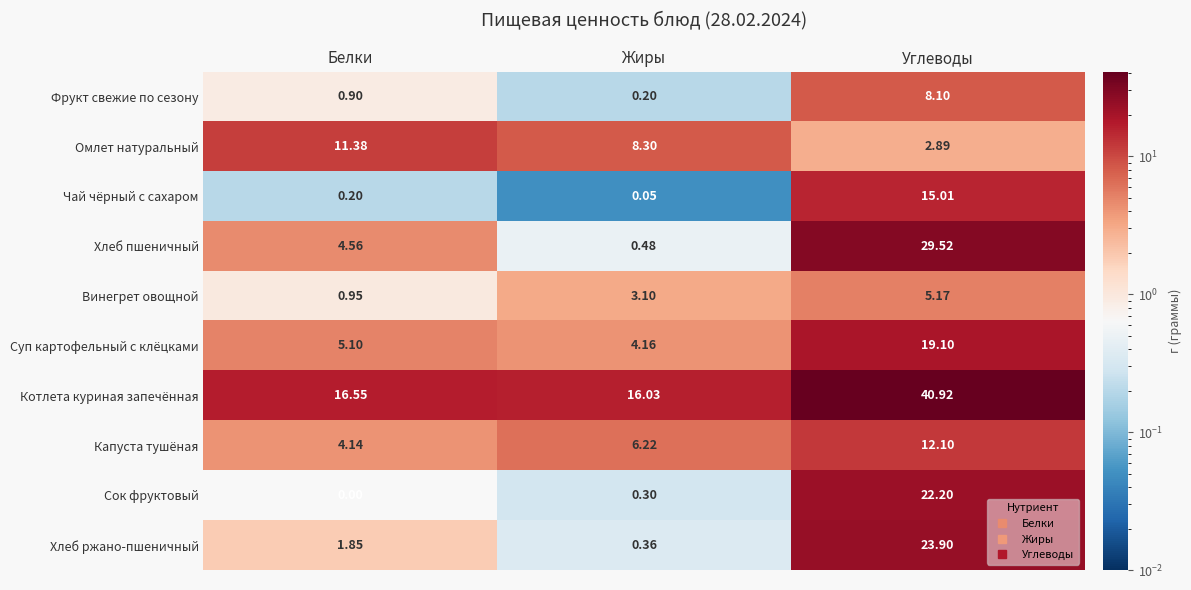

Which category has the lowest value across all series?

Белки